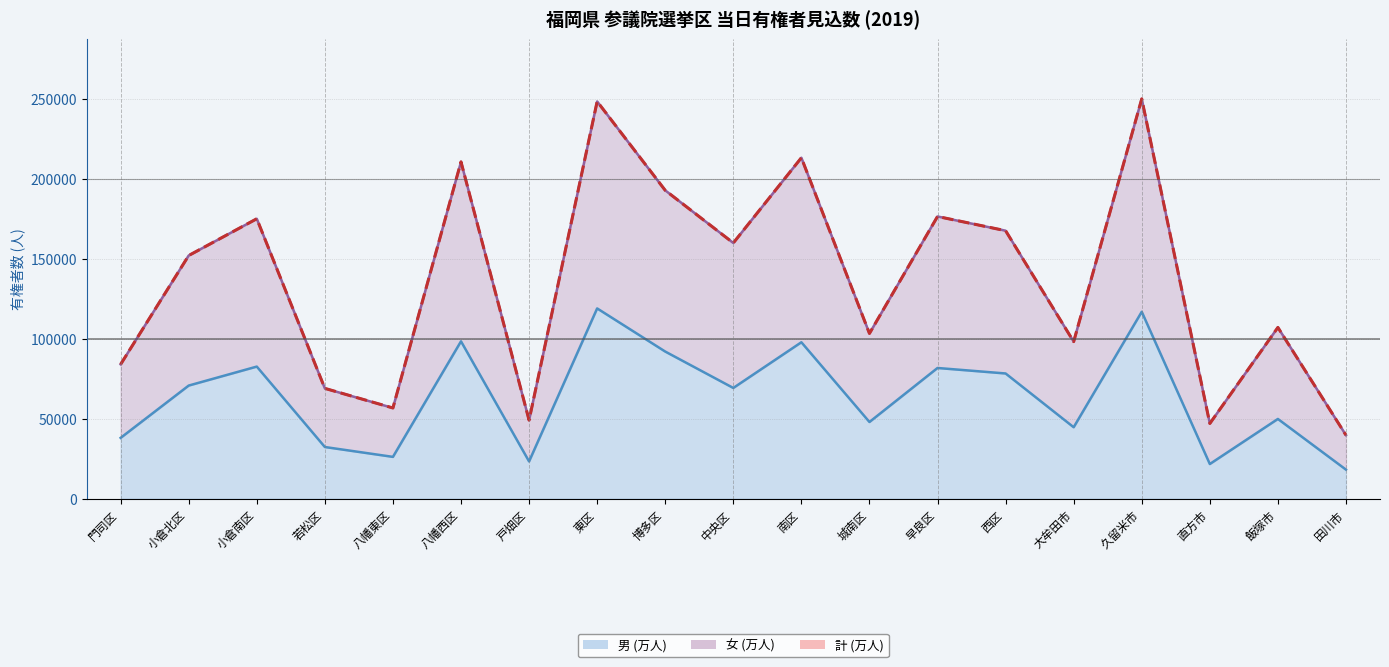

What is the difference between the 男 (万人) values at 博多区 and 西区?

13698